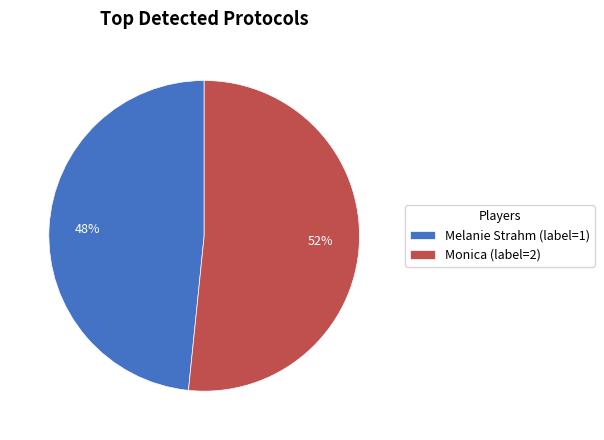

Do Melanie Strahm (label=1) and Monica (label=2) together represent more than half of the pie?

Yes